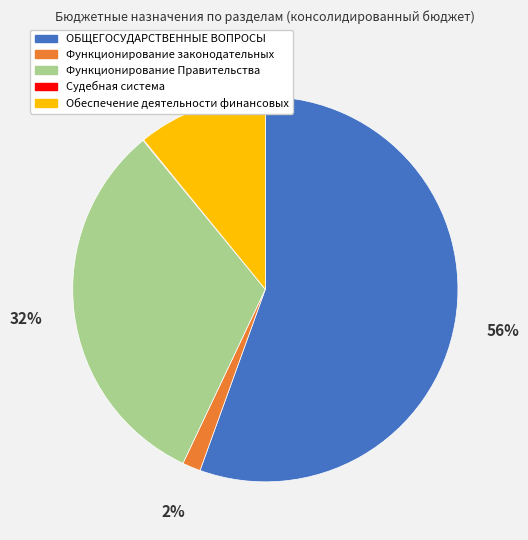

Is it true that ОБЩЕГОСУДАРСТВЕННЫЕ ВОПРОСЫ is 44% of the pie?

False